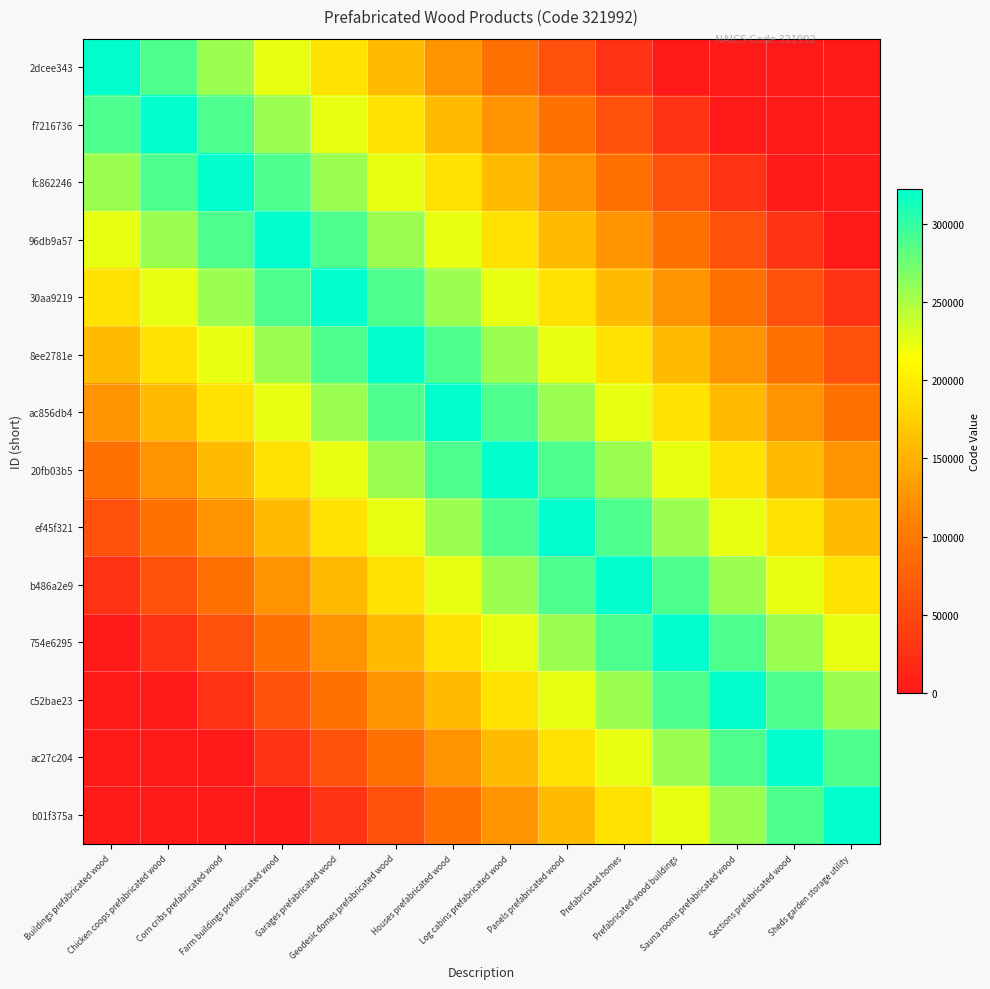

Count the number of data series in this chart.

14